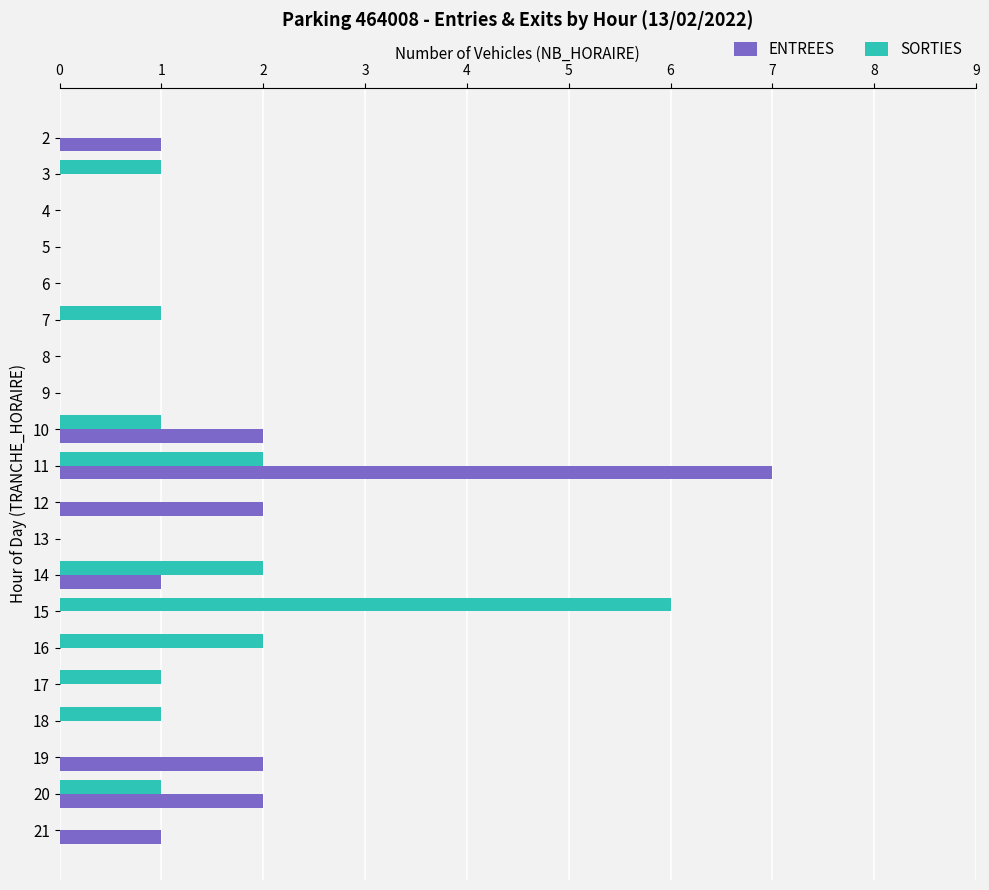

At which category is the sum across all series the highest?

11